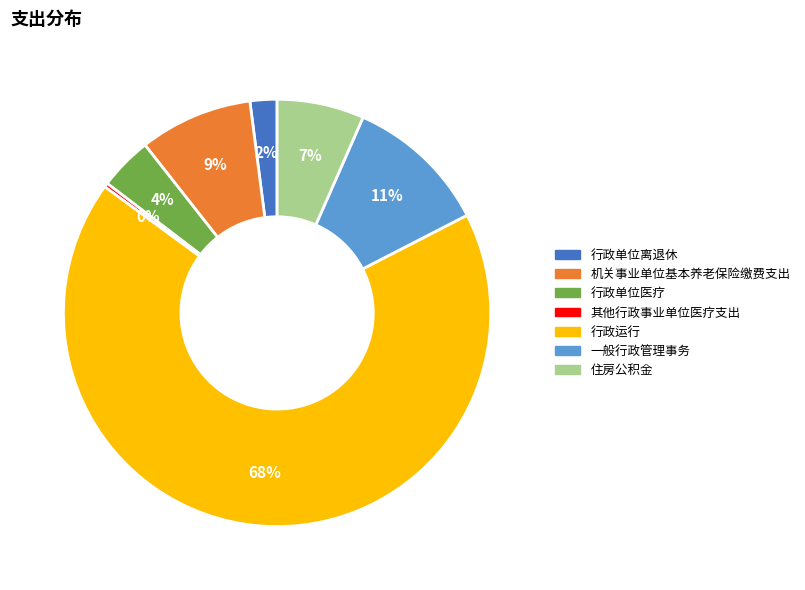

Approximately how many times larger is the value at 机关事业单位基本养老保险缴费支出 compared to 行政运行?

0.1